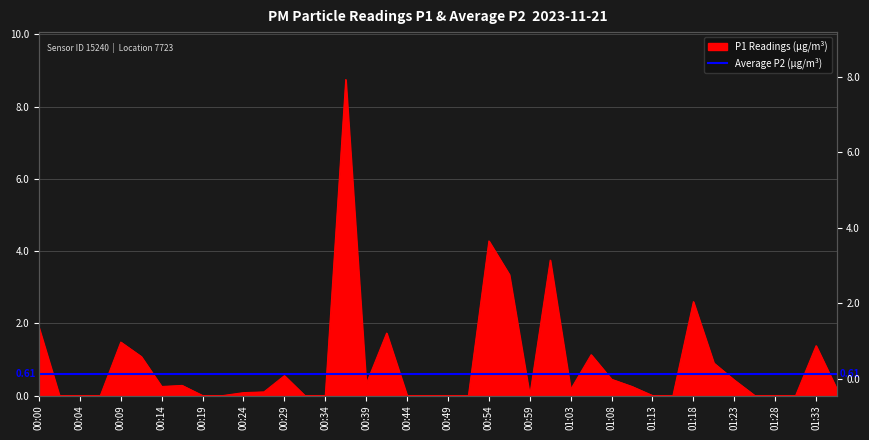

What is the sum of all values?

35.4